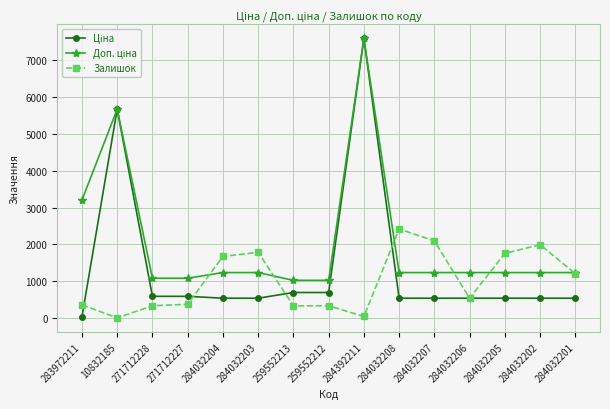

At how many categories does at least one series exceed 2790?

3